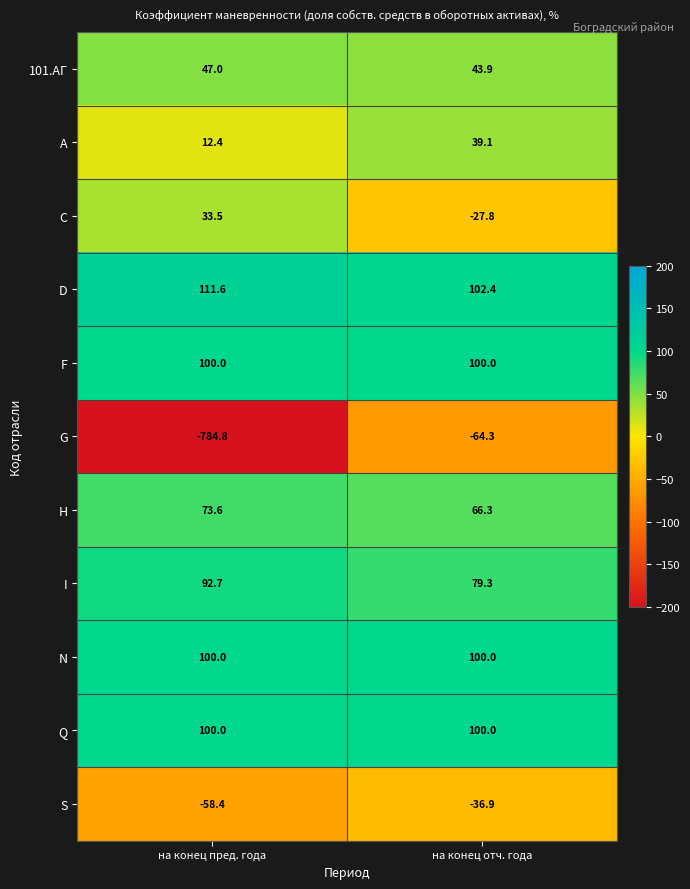

What is the greatest value displayed?

111.6